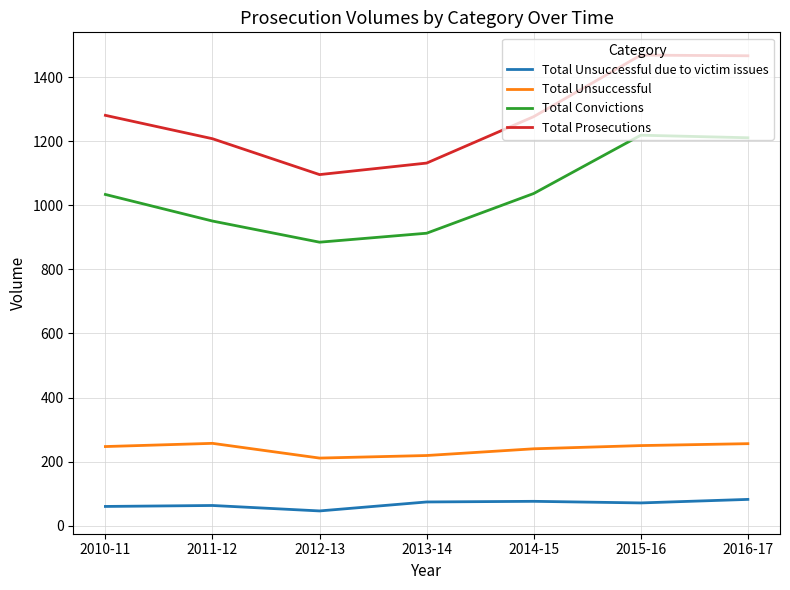

What is the greatest value displayed?

1469